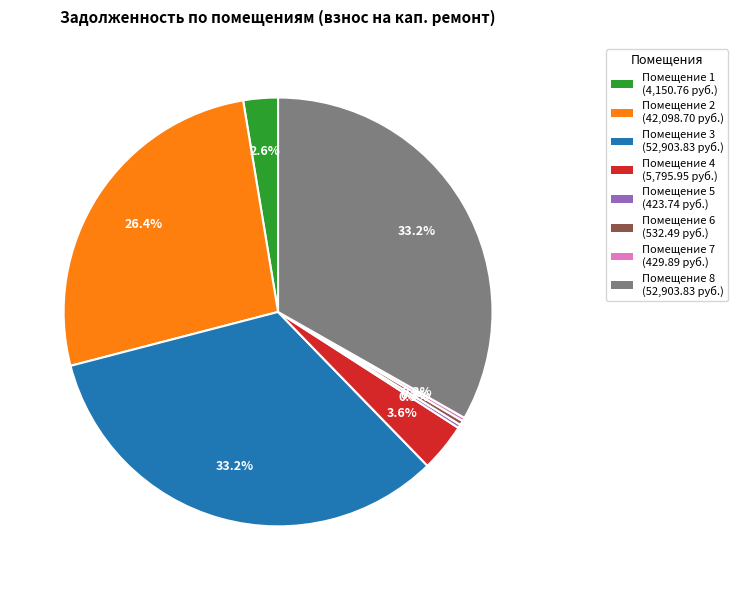

What portion of the pie excludes Помещение 1 (4,150.76 руб.)?

97.4%